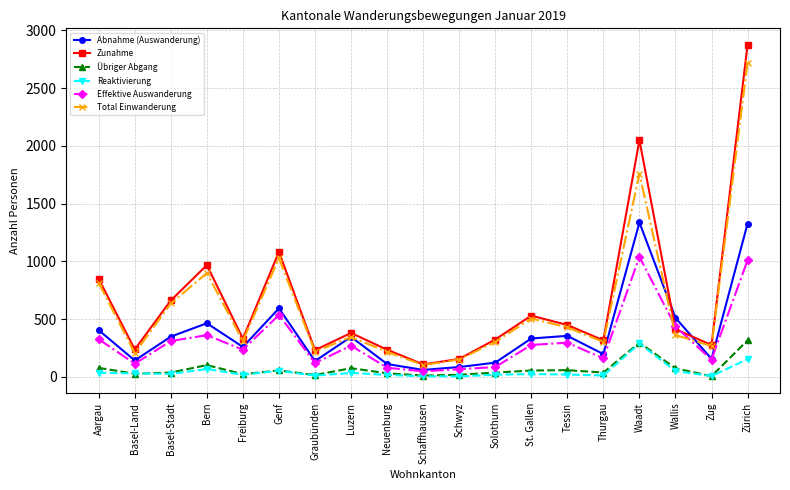

Read the Abnahme (Auswanderung) value at Tessin.

356